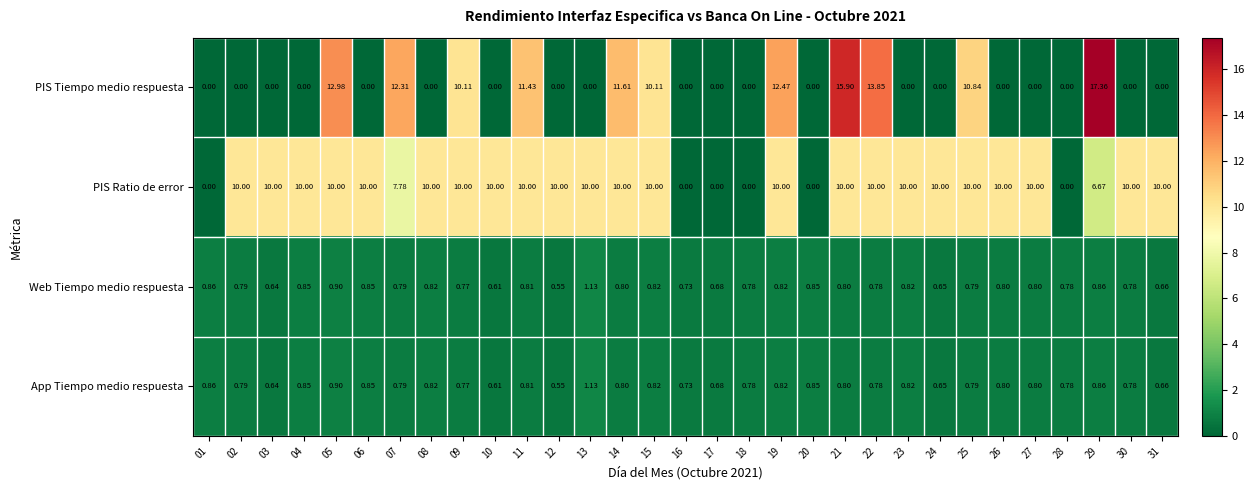

Which series changed the most between 01 and 06?

PIS Ratio de error